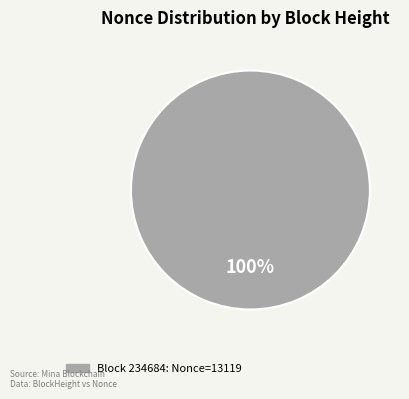

How many segments does this pie chart have?

1